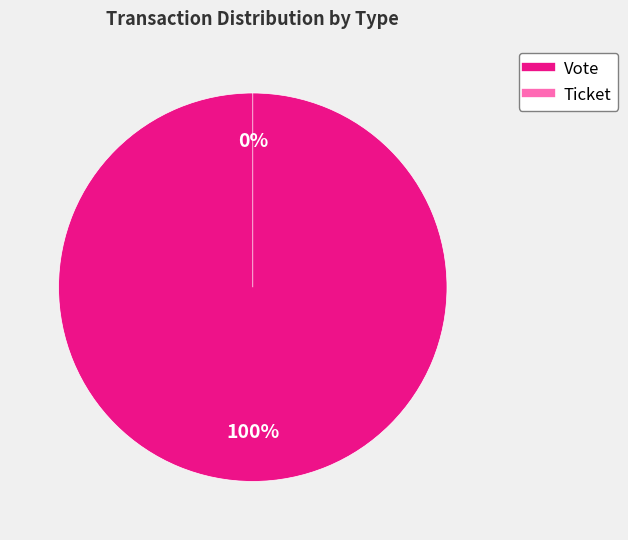

Is it true that Ticket is 0% of the pie?

True